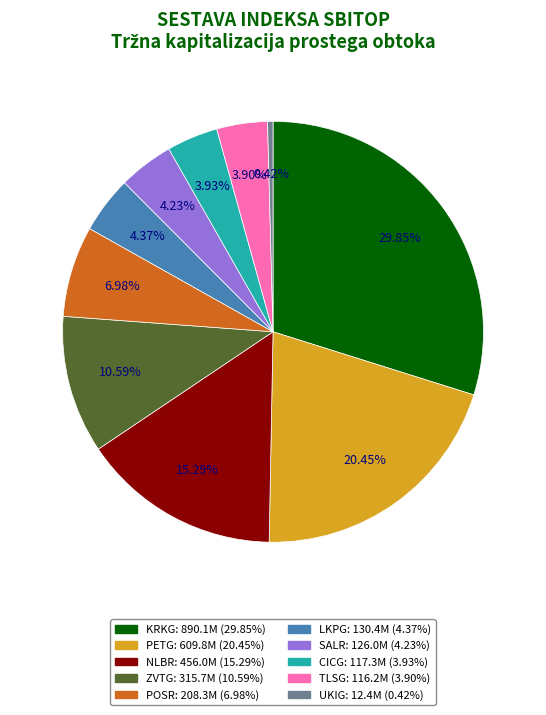

What is the smallest slice in the pie chart?

UKIG